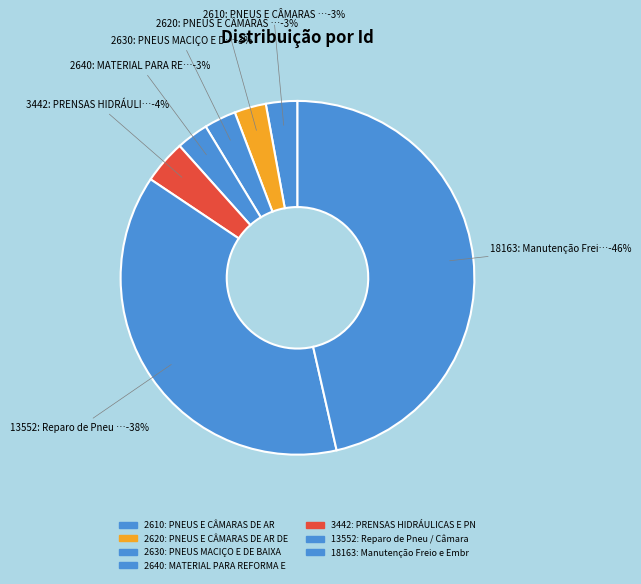

To the nearest percent, what percentage of the pie is 3442: PRENSAS HIDRÁULICAS E PNEUMÁTICAS?

4%